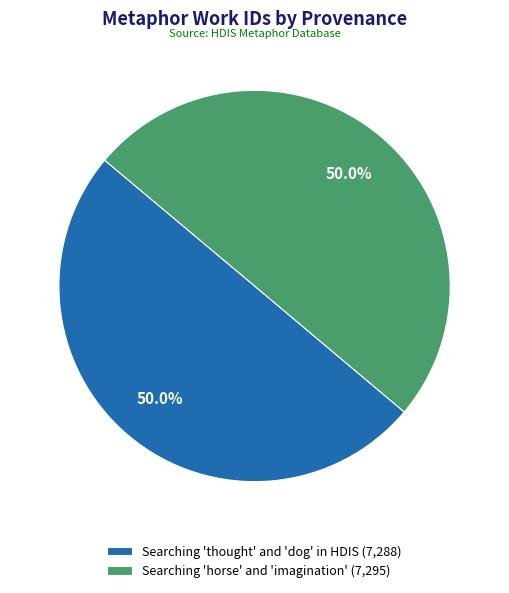

What percentage do Searching 'thought' and 'dog' in HDIS (7,288) and Searching 'horse' and 'imagination' (7,295) together represent?

100.0%